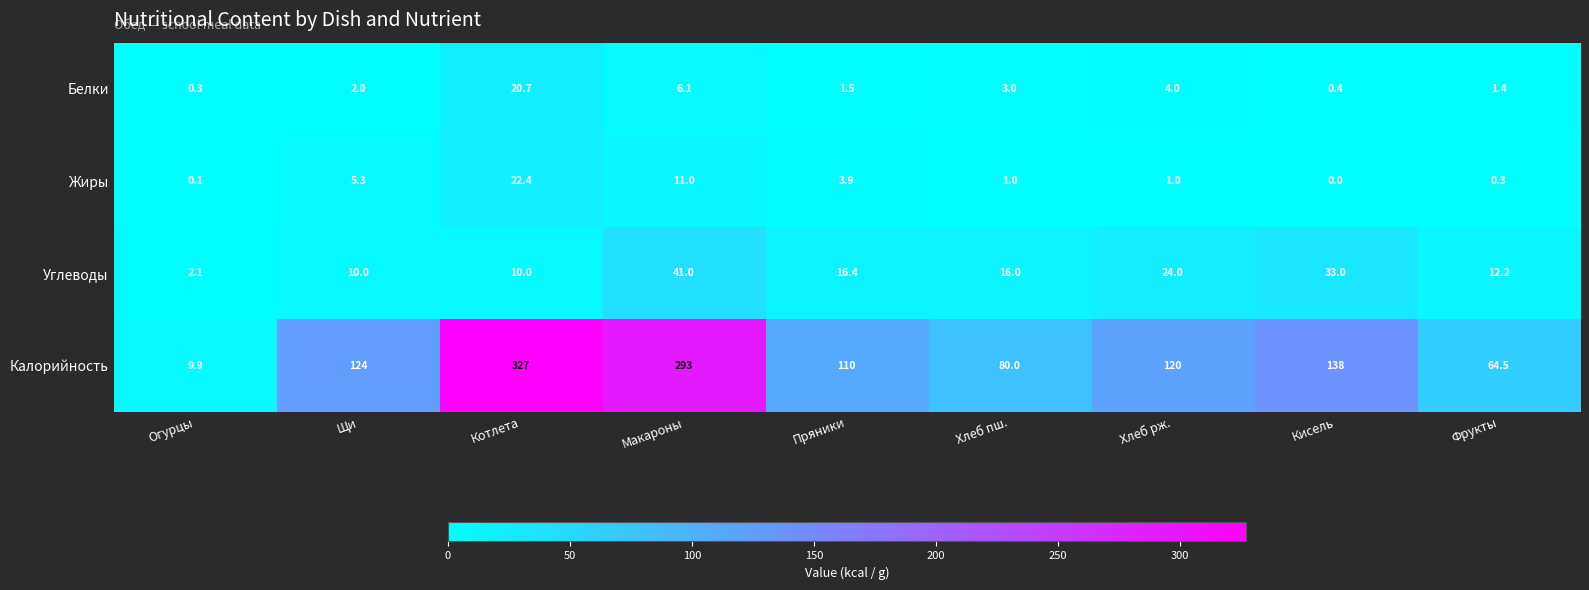

The value of Калорийность at Котлета is 327.0. True or false?

True